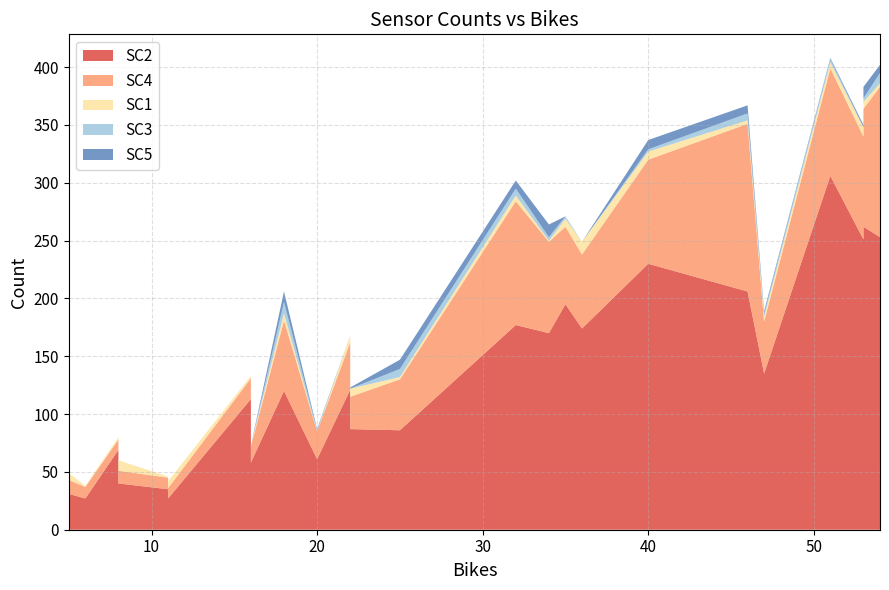

Reading left to right, extract all data points from this chart.

SC2: 31	27	69	40	35	27	113	58	120	61	121	87	86	177	170	195	174	230	206	135	306	251	262	253
SC4: 12	10	9	11	10	9	18	14	61	24	41	28	44	107	79	67	64	90	145	45	93	89	102	130
SC1: 6	1	2	9	1	6	2	1	6	0	6	7	2	5	1	7	11	7	3	4	5	8	6	3
SC3: 0	0	0	0	0	0	0	0	10	1	0	0	7	6	3	2	0	2	6	3	3	0	3	9
SC5: 0	0	0	0	0	0	0	0	9	1	0	1	8	7	11	0	0	8	7	2	1	2	10	7